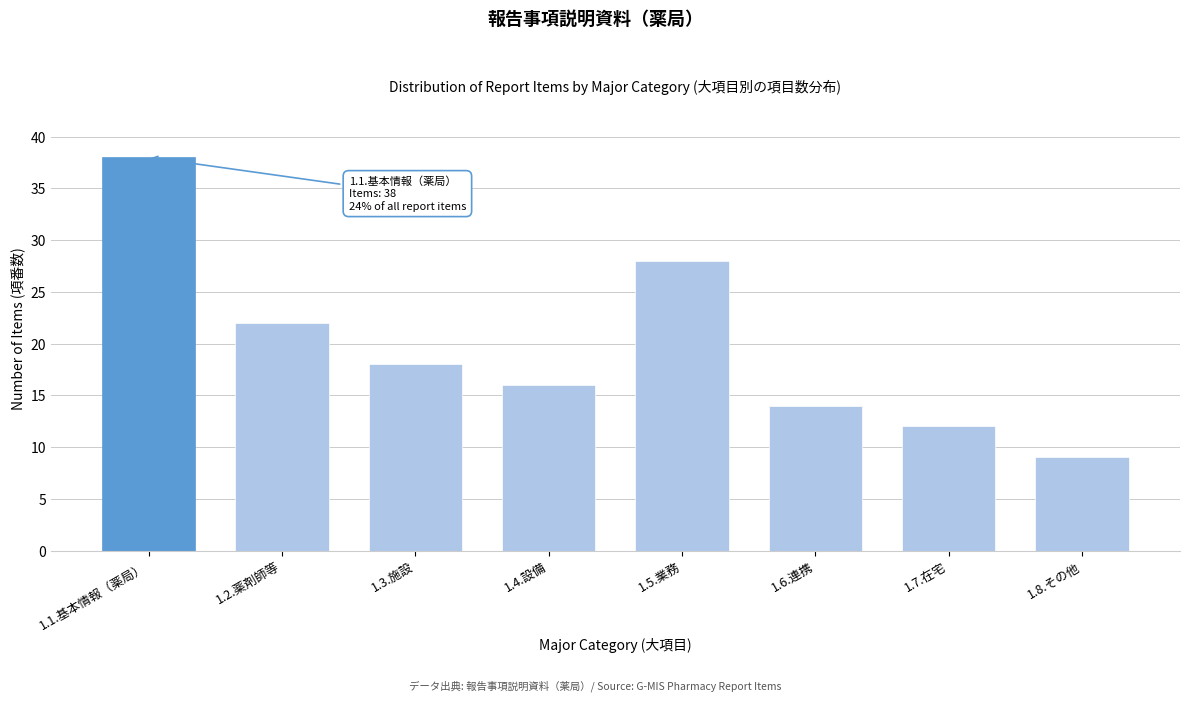

Reading left to right, list all the values displayed in this chart.

1.1.基本情報（薬局）=38	1.2.薬剤師等=22	1.3.施設=18	1.4.設備=16	1.5.業務=28	1.6.連携=14	1.7.在宅=12	1.8.その他=9